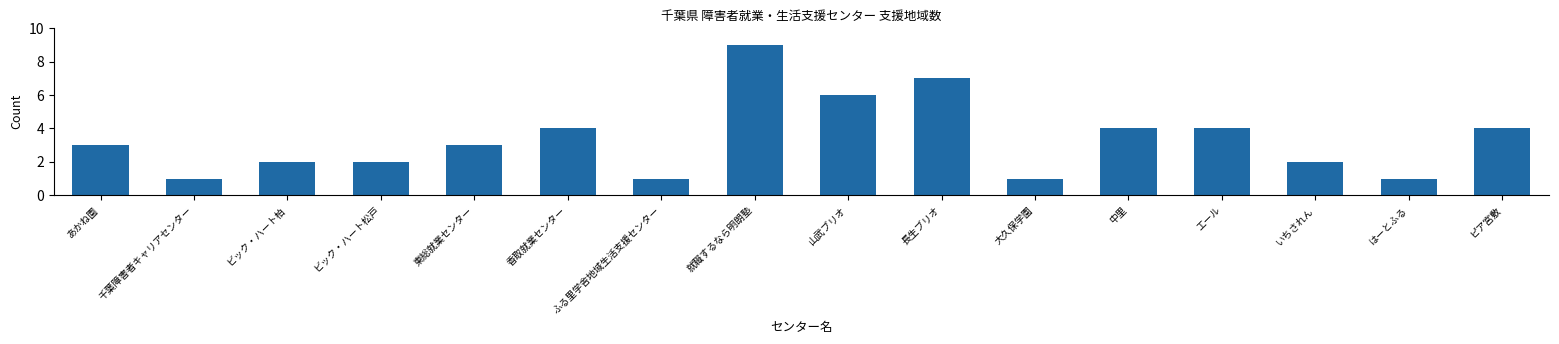

True or false: the data shows 1 at 大久保学園.

True